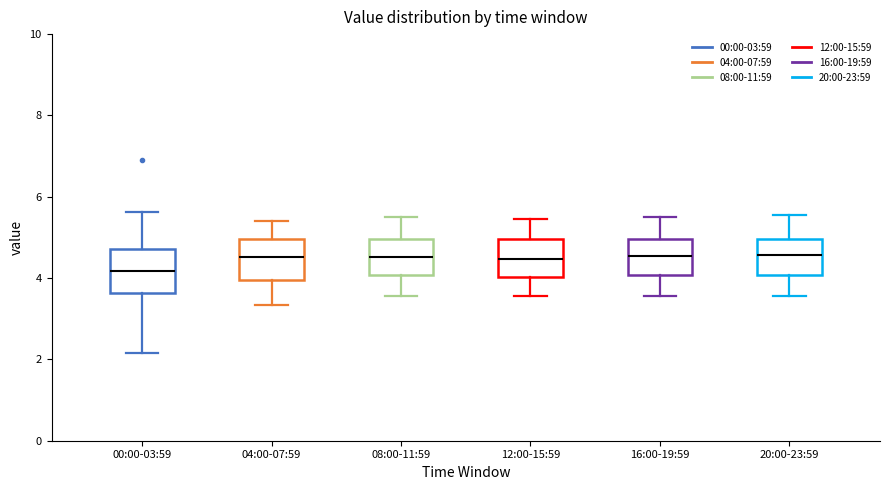

Where does the lower whisker of the box for 16:00-19:59 end on the y-axis? The values are not printed on the chart, so give them approximately, as read against the axis.

3.6